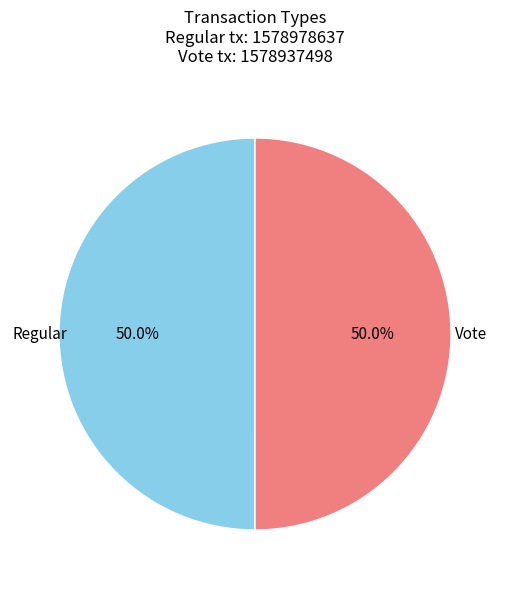

To the nearest percent, what percentage of the pie is Regular?

50%